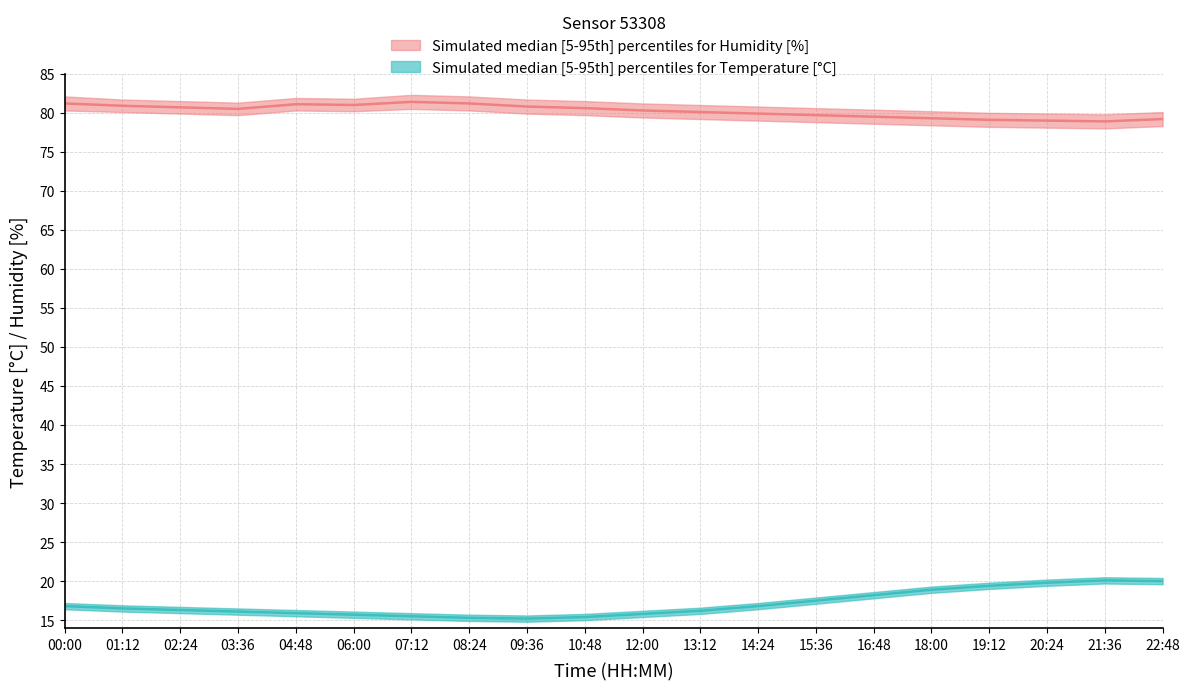

Is this an area chart (filled region under the line)?

No